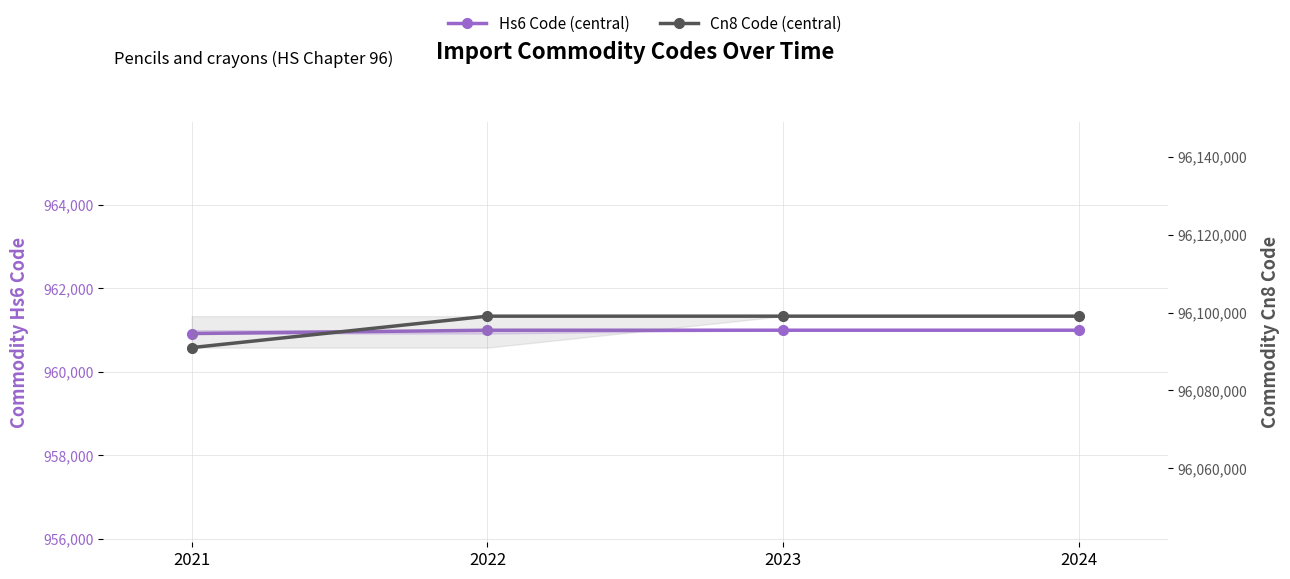

Which series changed the most between 2023 and 2024?

Hs6 Code (central)